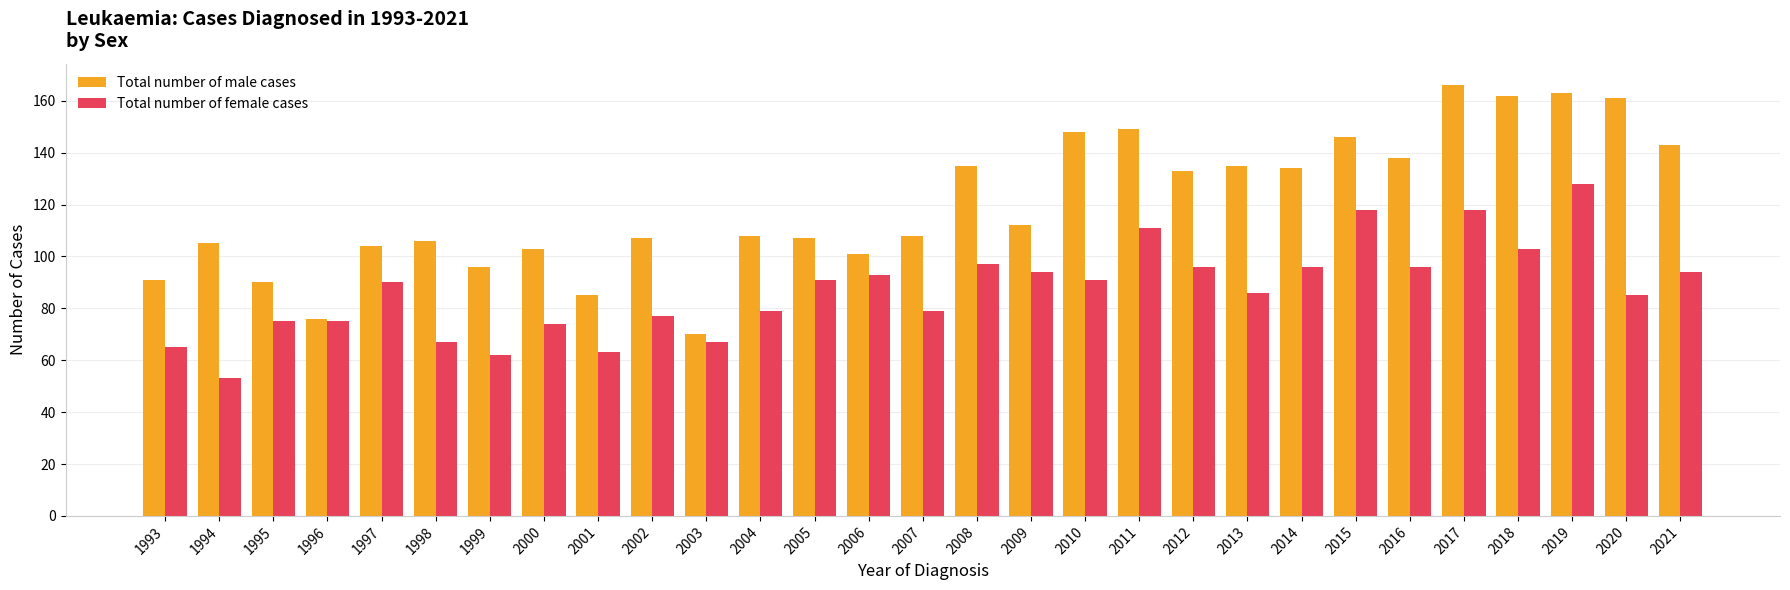

What is the sum of the Total number of female cases values at 2007 and 1999?

141